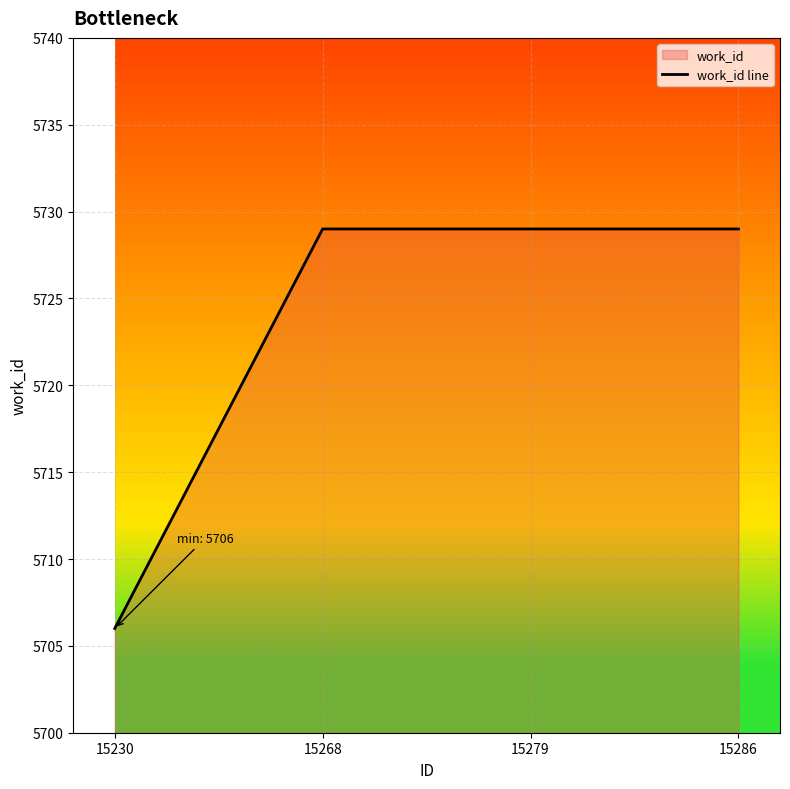

Reading right to left, extract all data points from this chart.

15286=5729	15279=5729	15268=5729	15230=5706